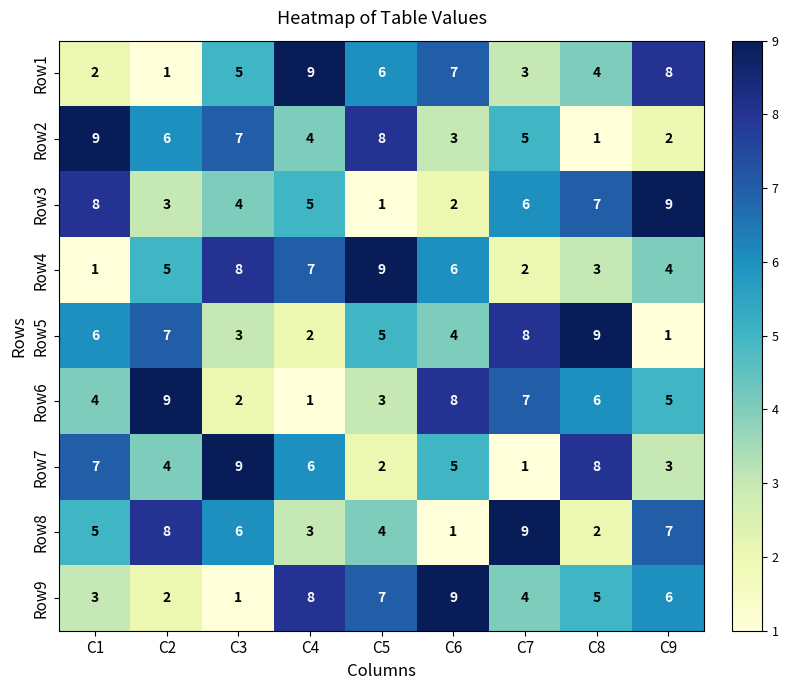

Which series changed the most between C1 and C7?

Row7